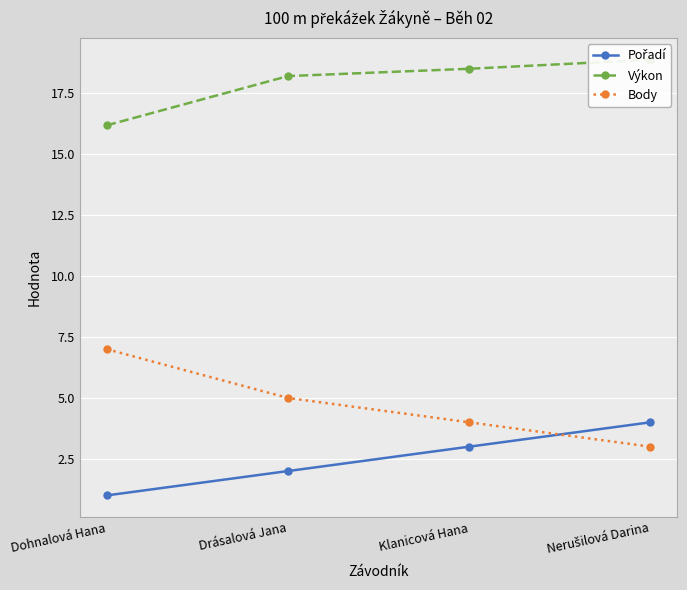

At Klanicová Hana, list the series in order from largest to smallest.

Výkon, Body, Pořadí